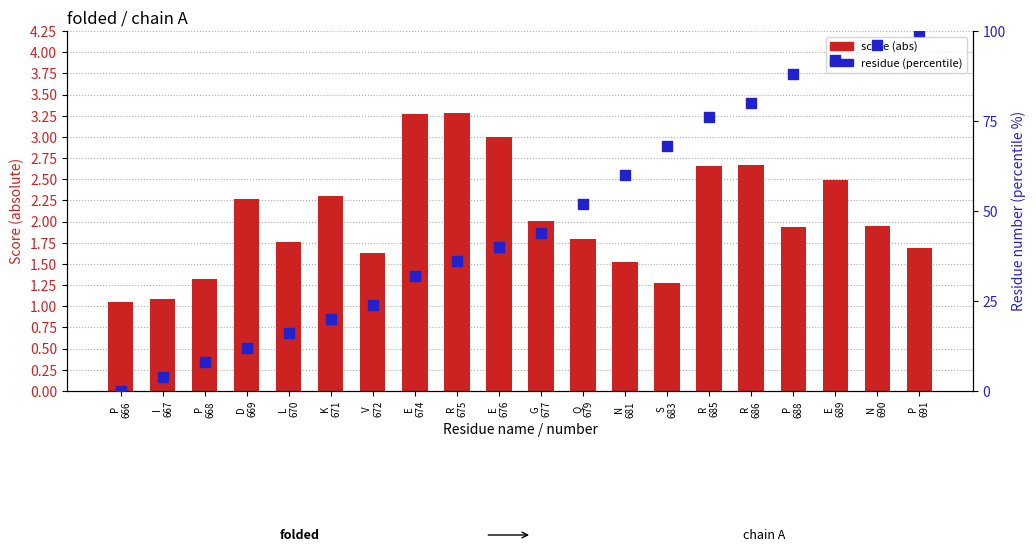

Which series reaches the minimum Y coordinate?

residue (percentile)